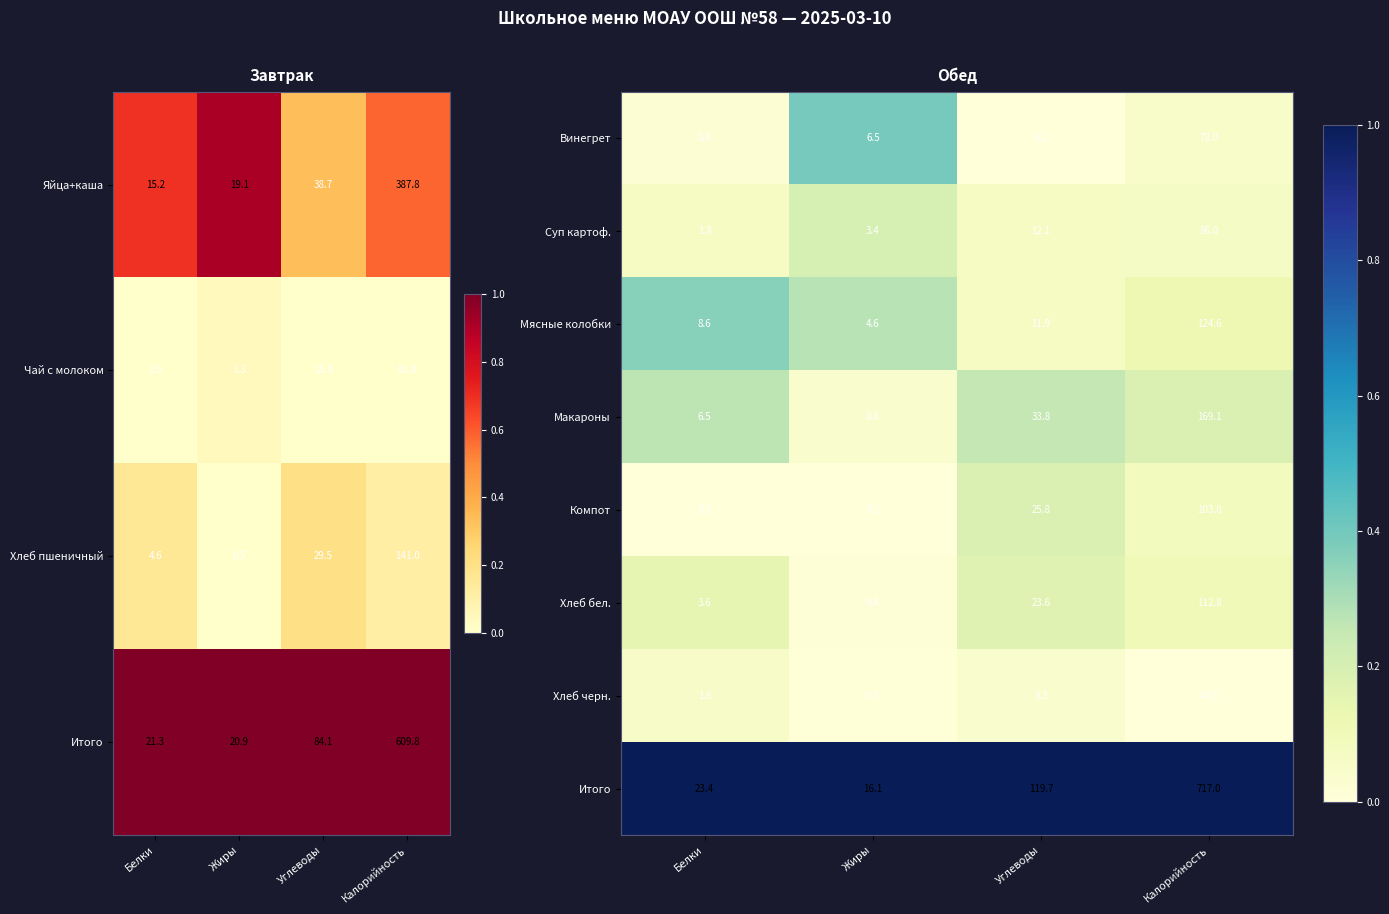

Count the number of categories in the chart.

4